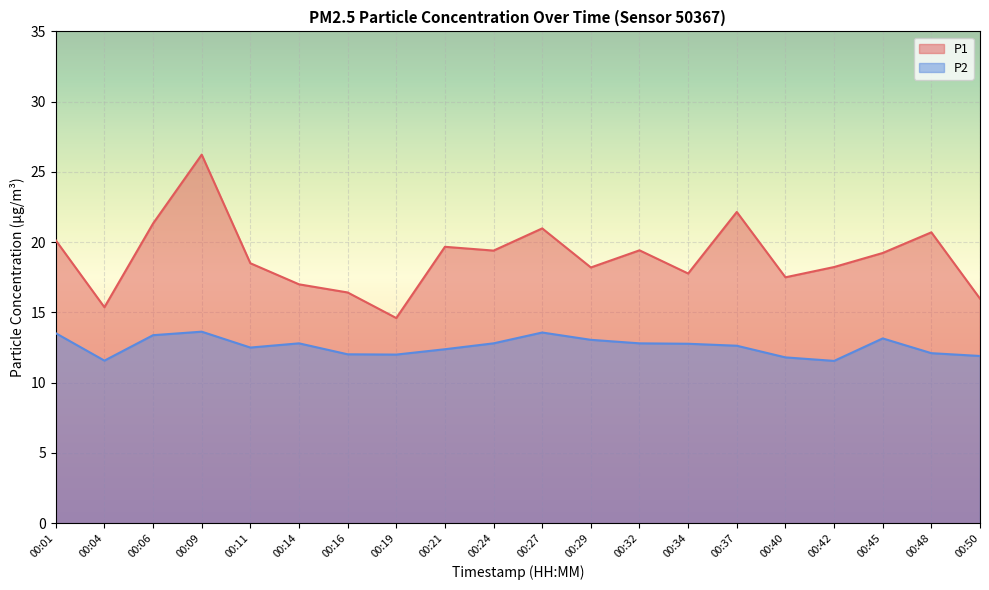

At which label is P2 closest to 12?

00:19